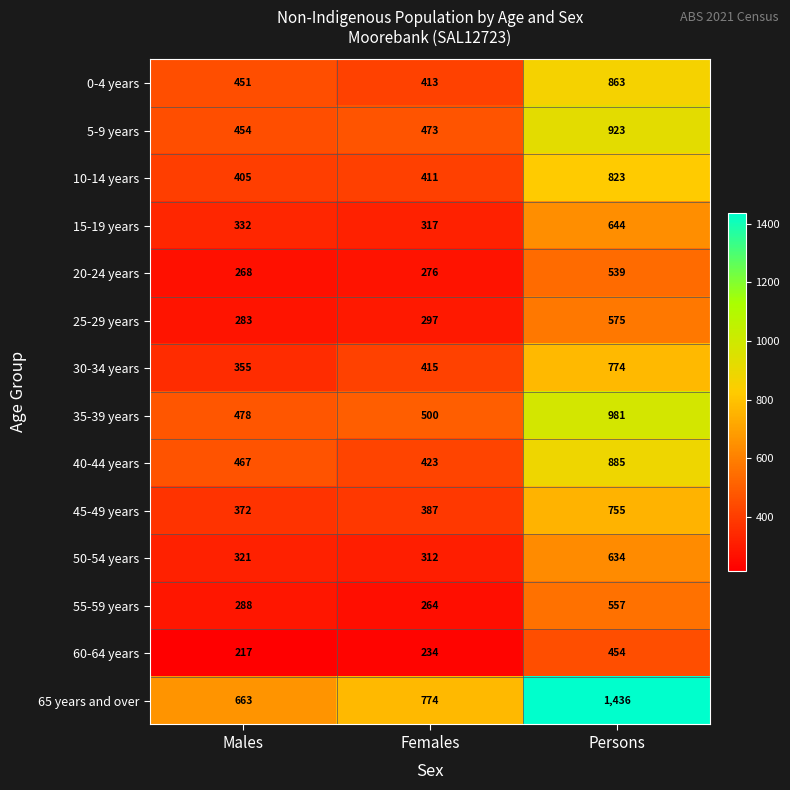

What is the average value of the 15-19 years series?

431